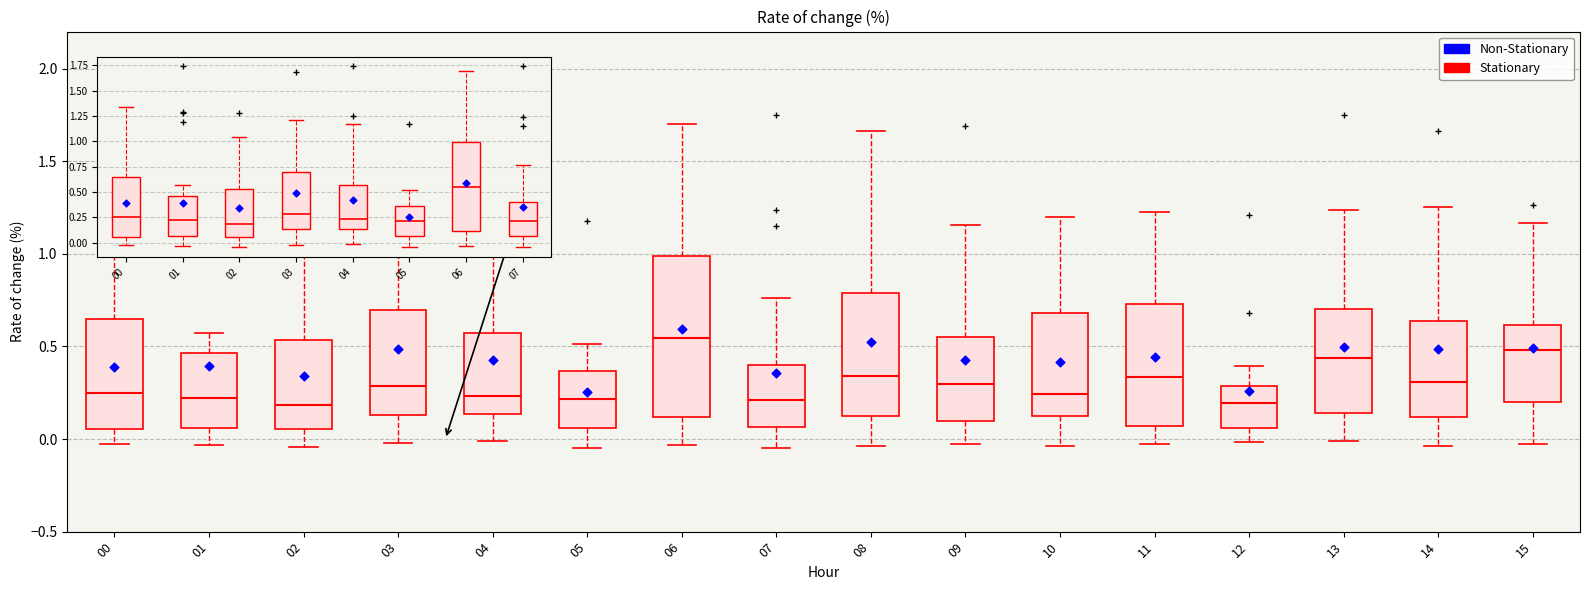

Reading left to right, read every box against the y-axis: the position of its median line, the range the box covers, and the ends of its whiskers. The values are not printed on the chart, so give them approximately, as read against the axis.

00: median 0.25, box 0.05 to 0.65, whiskers -0.05 to 1.35
01: median 0.20, box 0.05 to 0.45, whiskers -0.05 to 0.55
02: median 0.20, box 0.05 to 0.55, whiskers -0.05 to 1.05
03: median 0.30, box 0.15 to 0.70, whiskers 0.00 to 1.20
04: median 0.25, box 0.15 to 0.55, whiskers 0.00 to 1.15
05: median 0.20, box 0.05 to 0.35, whiskers -0.05 to 0.50
06: median 0.55, box 0.10 to 1.00, whiskers -0.05 to 1.70
07: median 0.20, box 0.05 to 0.40, whiskers -0.05 to 0.75
08: median 0.35, box 0.10 to 0.80, whiskers -0.05 to 1.65
09: median 0.30, box 0.10 to 0.55, whiskers -0.05 to 1.15
10: median 0.25, box 0.15 to 0.70, whiskers -0.05 to 1.20
11: median 0.35, box 0.05 to 0.75, whiskers -0.05 to 1.20
12: median 0.20, box 0.05 to 0.30, whiskers 0.00 to 0.40
13: median 0.45, box 0.15 to 0.70, whiskers 0.00 to 1.25
14: median 0.30, box 0.10 to 0.65, whiskers -0.05 to 1.25
15: median 0.50, box 0.20 to 0.60, whiskers -0.05 to 1.15